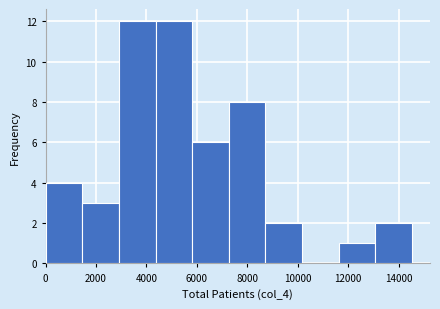

Reading left to right, list every bar in this chart as the range it spans on the x-axis followed by its height. Neither the bar edges nor the heights are printed on the chart, so give them approximately, as read against the axes.

0 to 1400: 4
1400 to 3000: 3
3000 to 4400: 12
4400 to 5800: 12
5800 to 7200: 6
7200 to 8800: 8
8800 to 10200: 2
10200 to 11600: 0
11600 to 13000: 1
13000 to 14600: 2